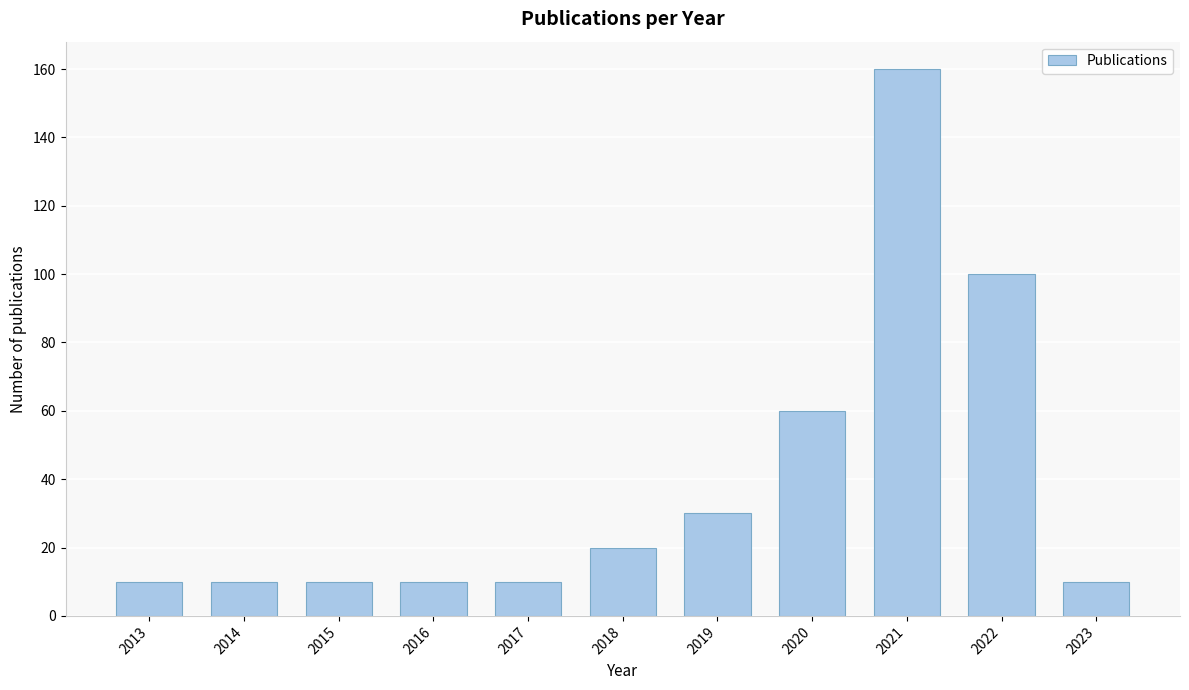

Reading left to right, transcribe all the data shown in this chart.

2013=10	2014=10	2015=10	2016=10	2017=10	2018=20	2019=30	2020=60	2021=160	2022=100	2023=10